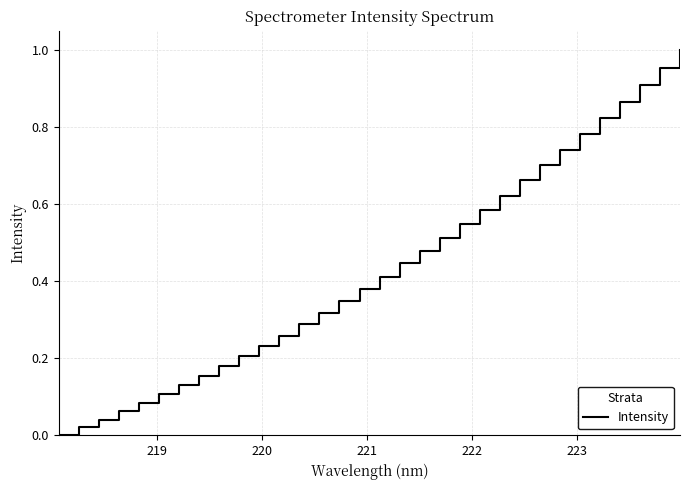

How many lines are shown in the chart?

1